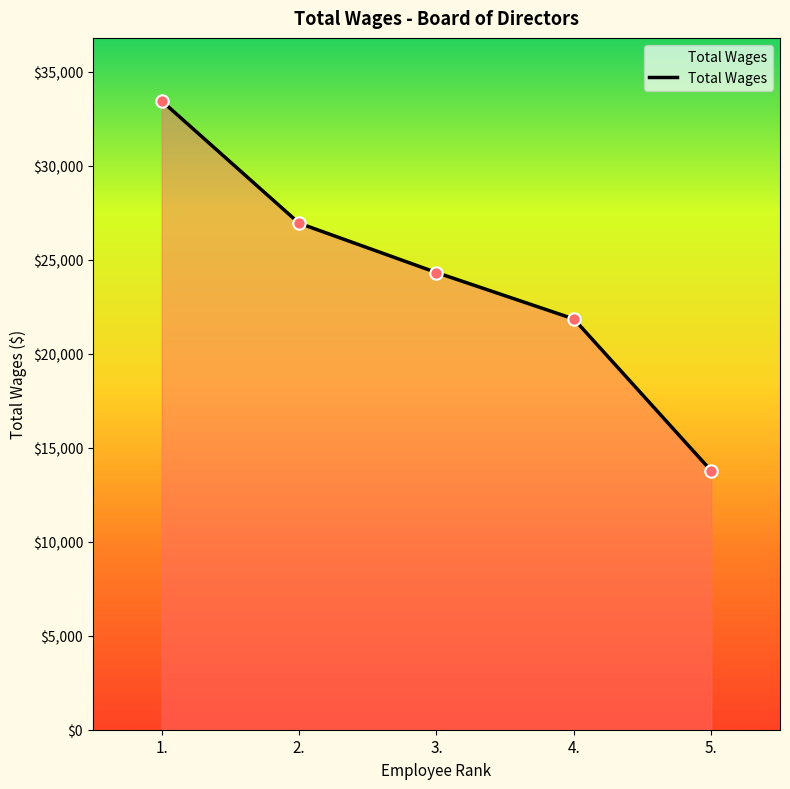

Approximately how many times larger is the value at 3. compared to 5.?

1.8